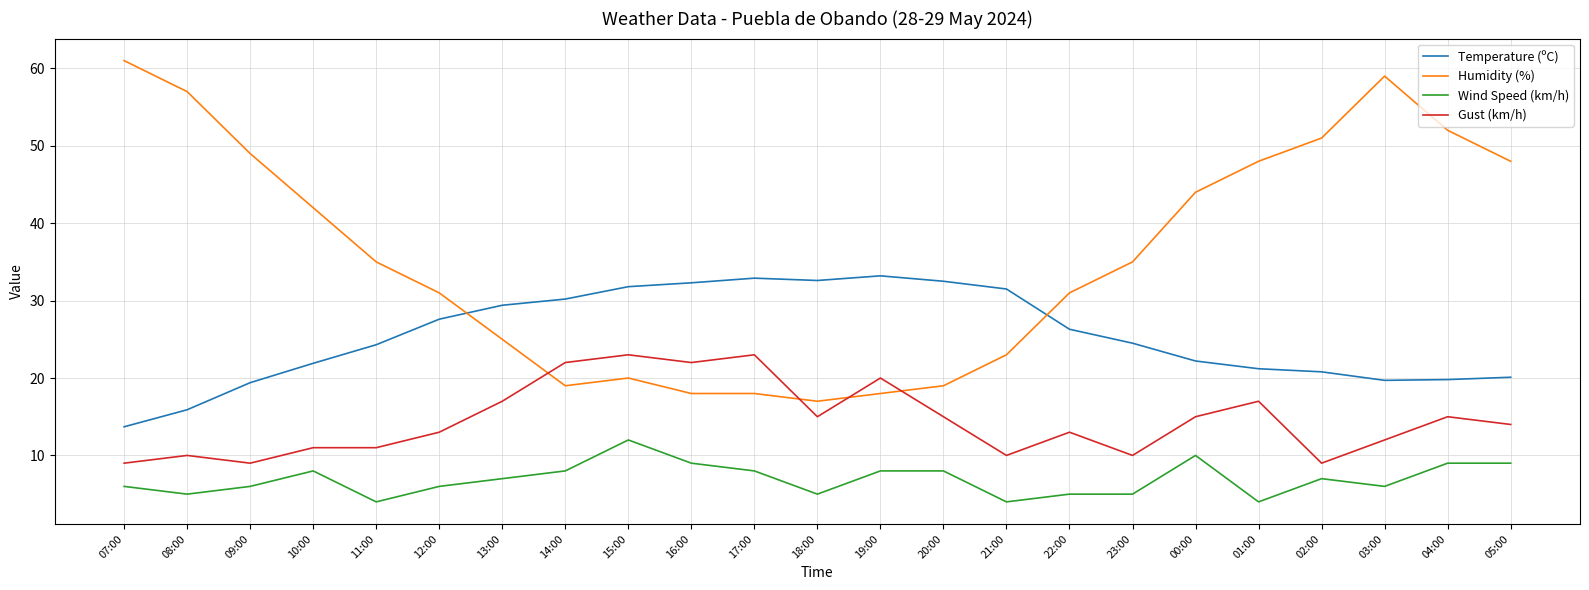

At 00:00, list the series in order from smallest to largest.

Wind Speed (km/h), Gust (km/h), Temperature (ºC), Humidity (%)